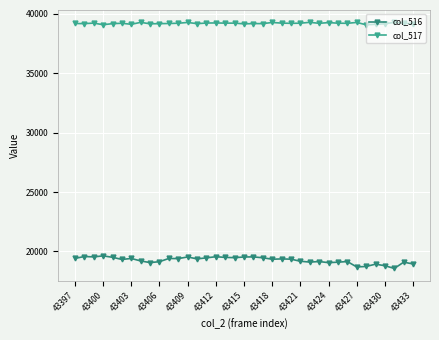

Rank the series by their average value, from highest to lowest.

col_517, col_516